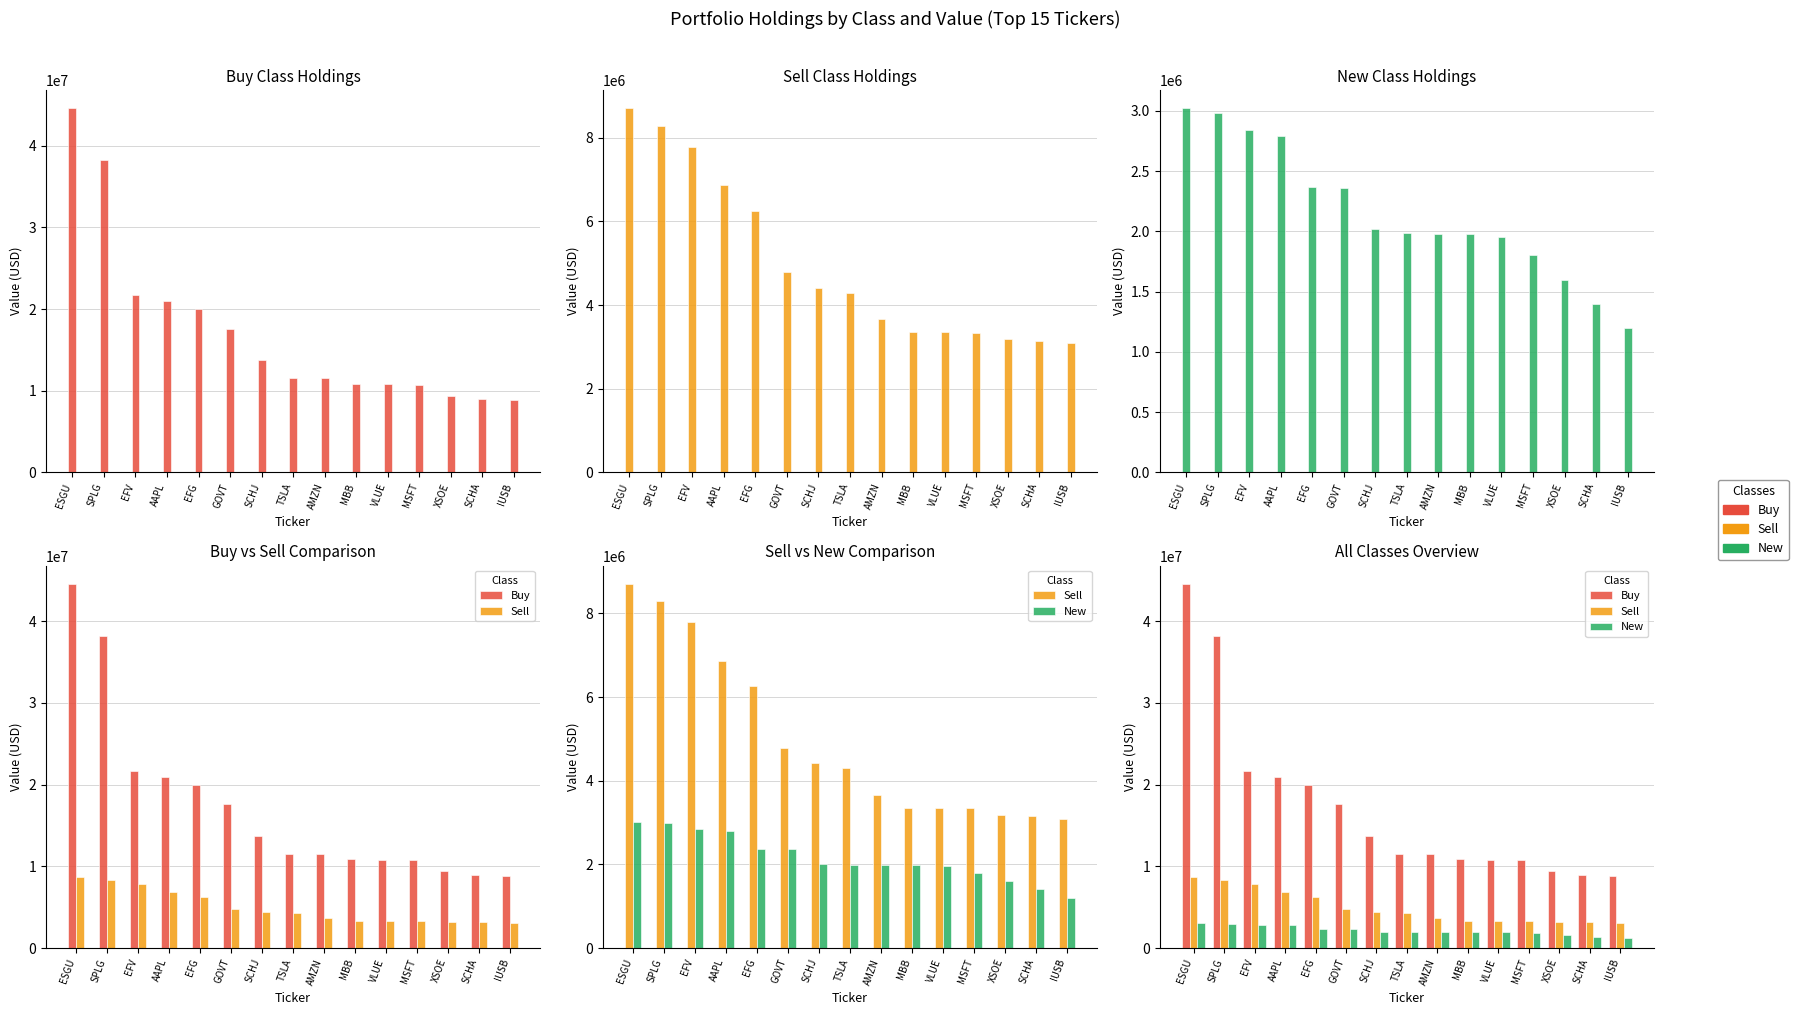

What are all the series names shown in the legend?

Buy, Sell, New